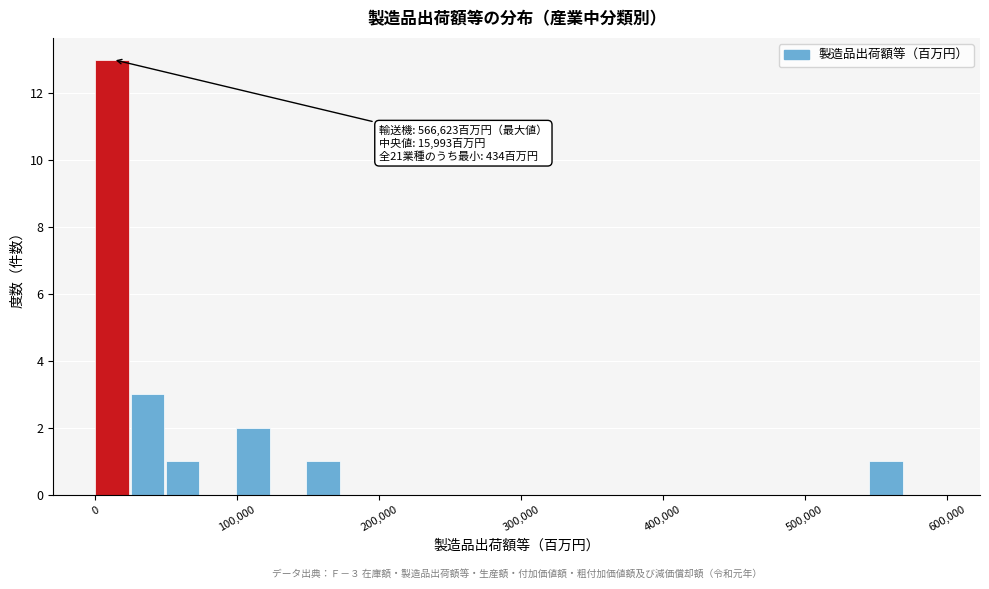

Read against the x-axis, roughly where is the centre of the tallest bar?

10000